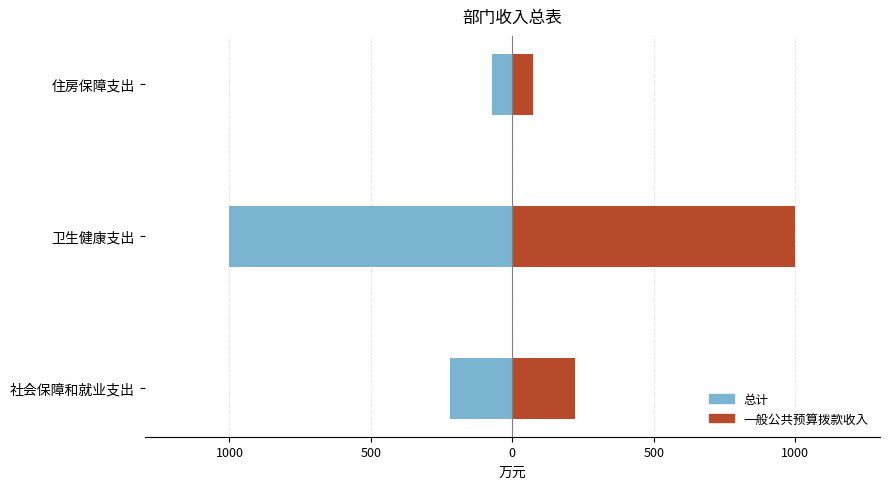

What is the spread (max minus min) of values at 卫生健康支出?

2000.3